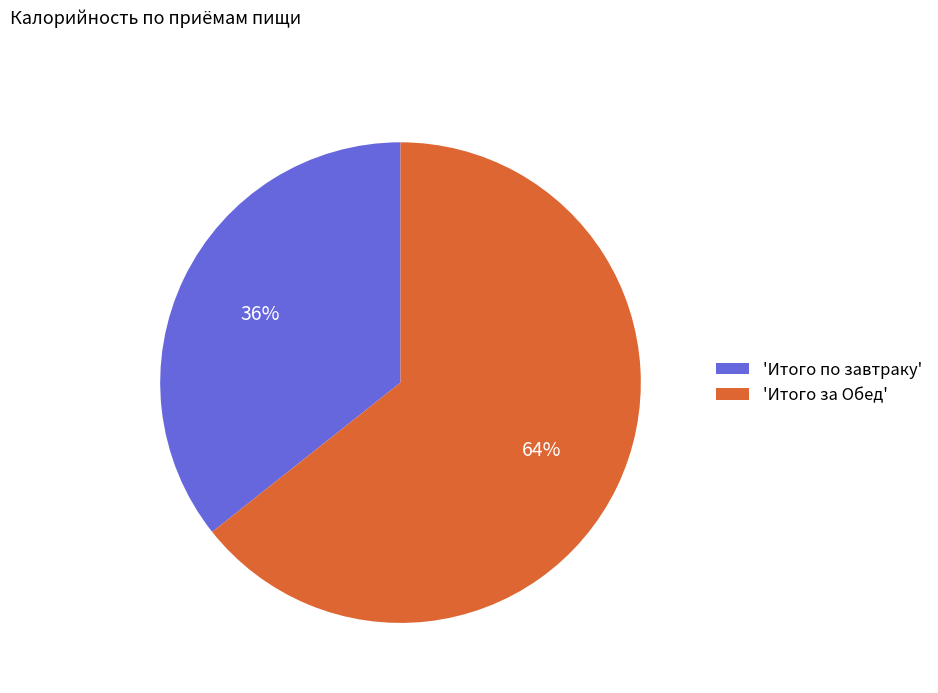

Which slice is the largest?

'Итого за Обед'